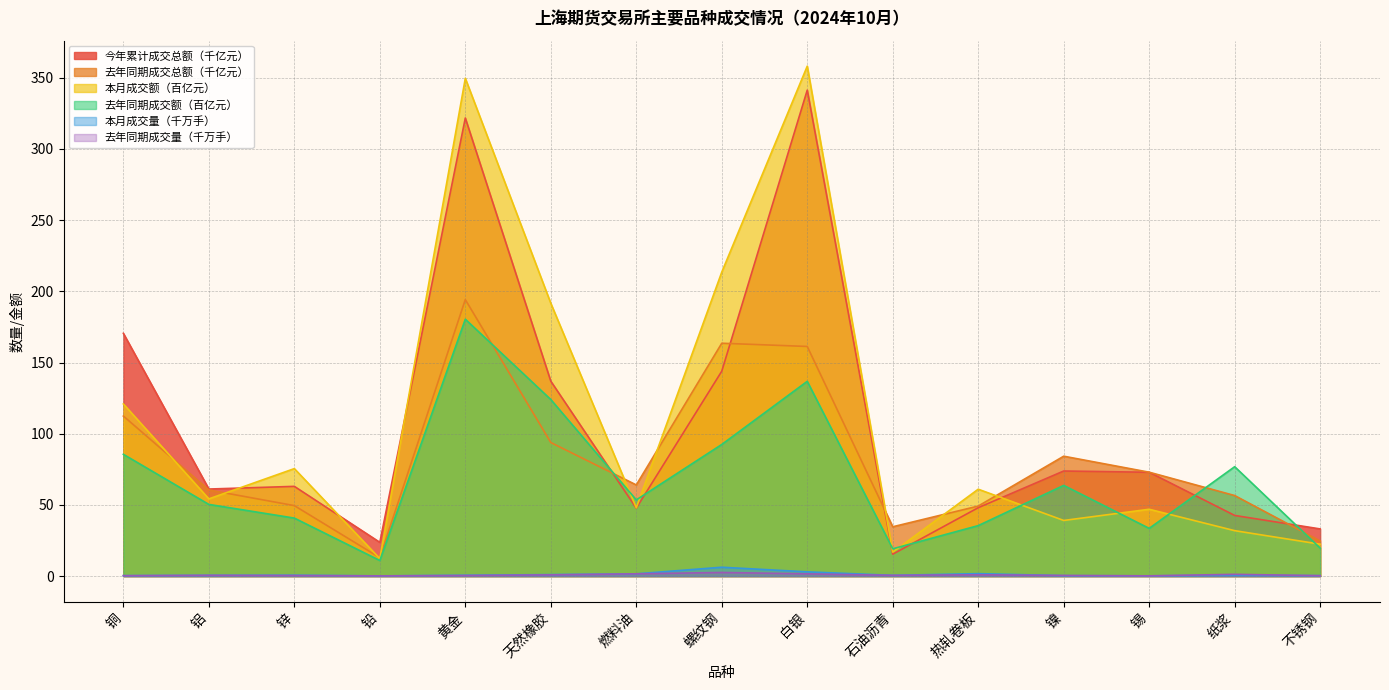

What is the label of the 1st point from the right?

不锈钢